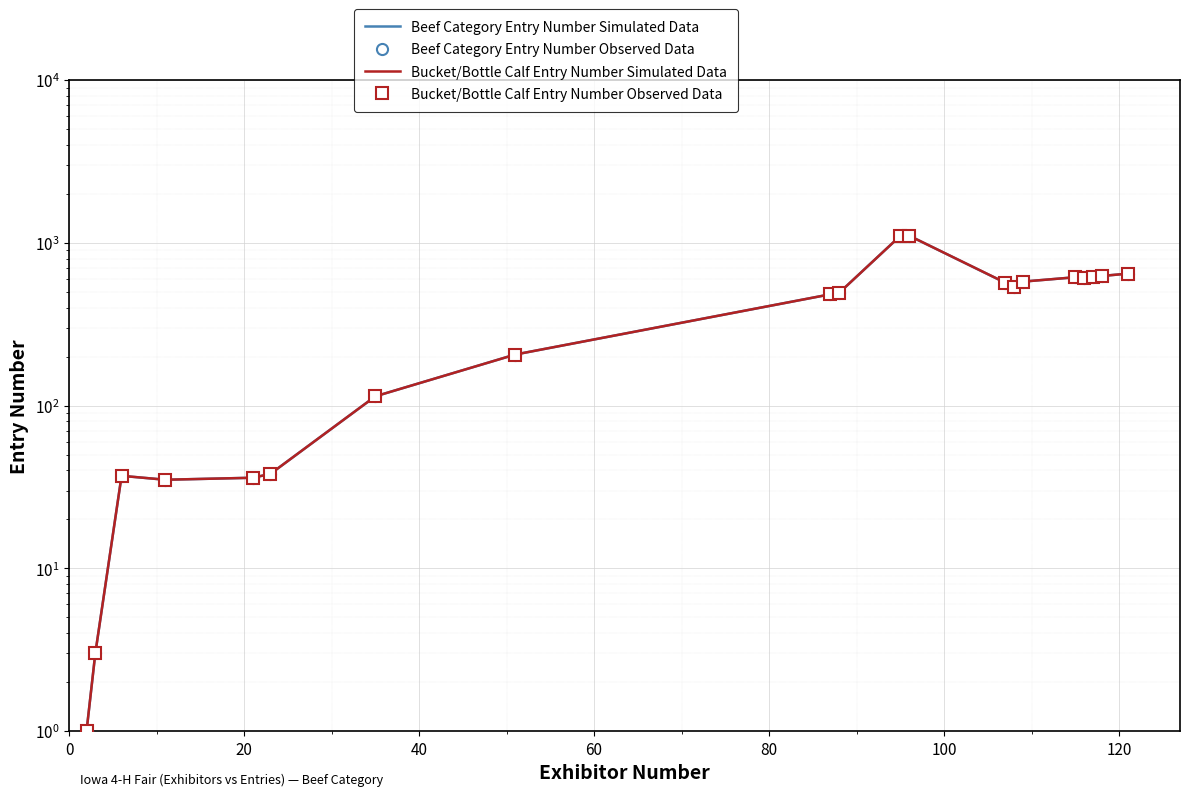

What is the minimum value shown in the chart?

1